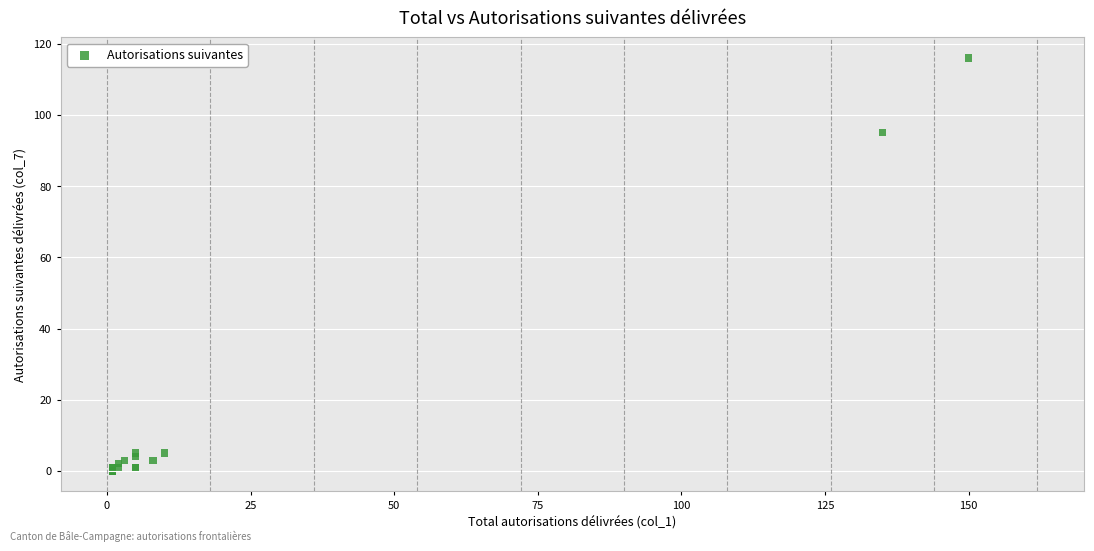

What Y value in the scatter plot is closest to 58?

95